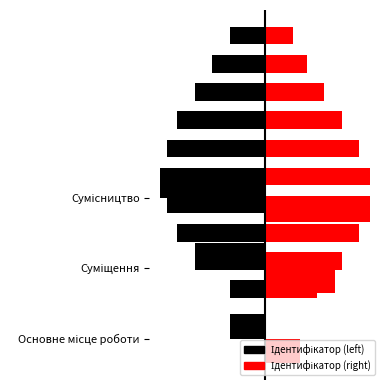

Rank the series by their maximum value, from highest to lowest.

Ідентифікатор (right), Ідентифікатор (left)